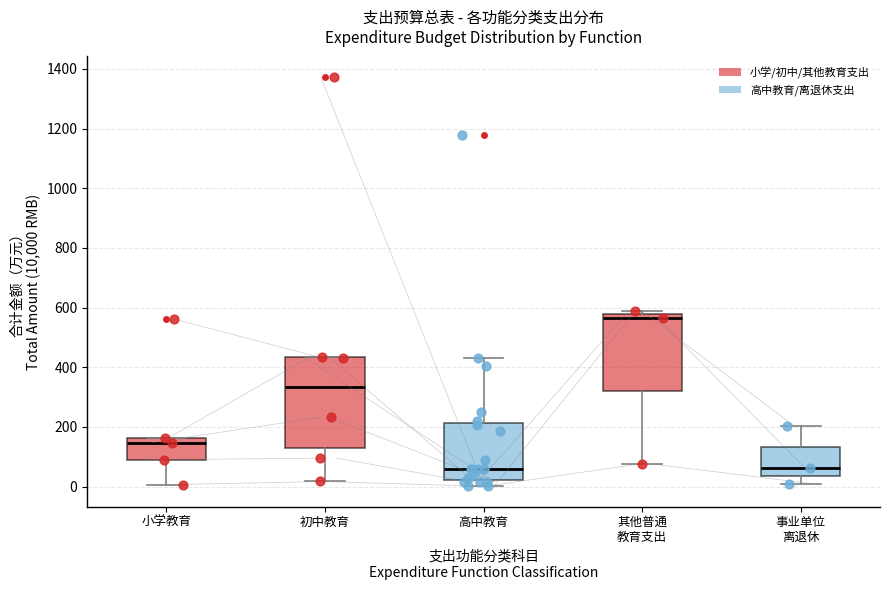

Which box is the tallest, from its lower edge to its upper edge?

初中教育